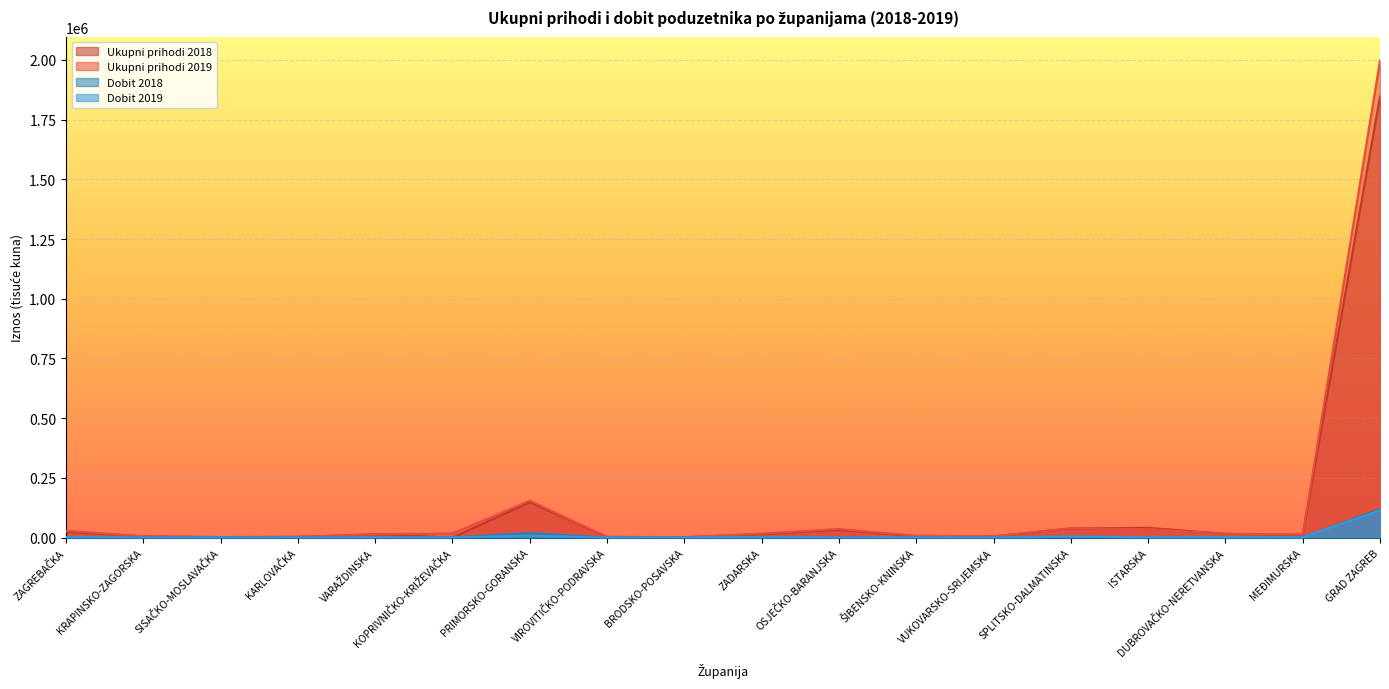

Rank the series by their maximum value, from lowest to highest.

Dobit 2019, Dobit 2018, Ukupni prihodi 2018, Ukupni prihodi 2019